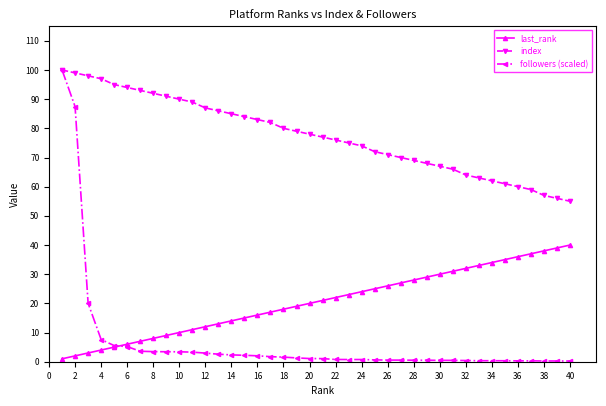

True or false: index and last_rank cross at least once.

False